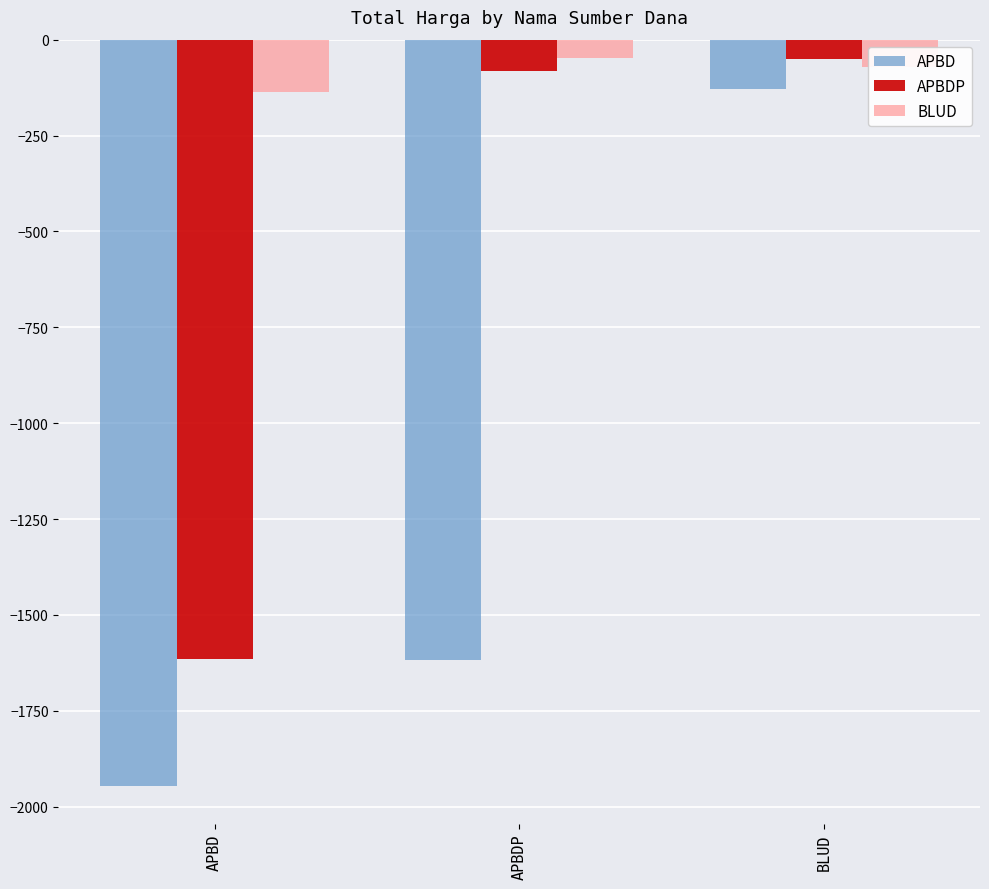

Between APBDP and BLUD, which series saw the biggest shift?

APBD